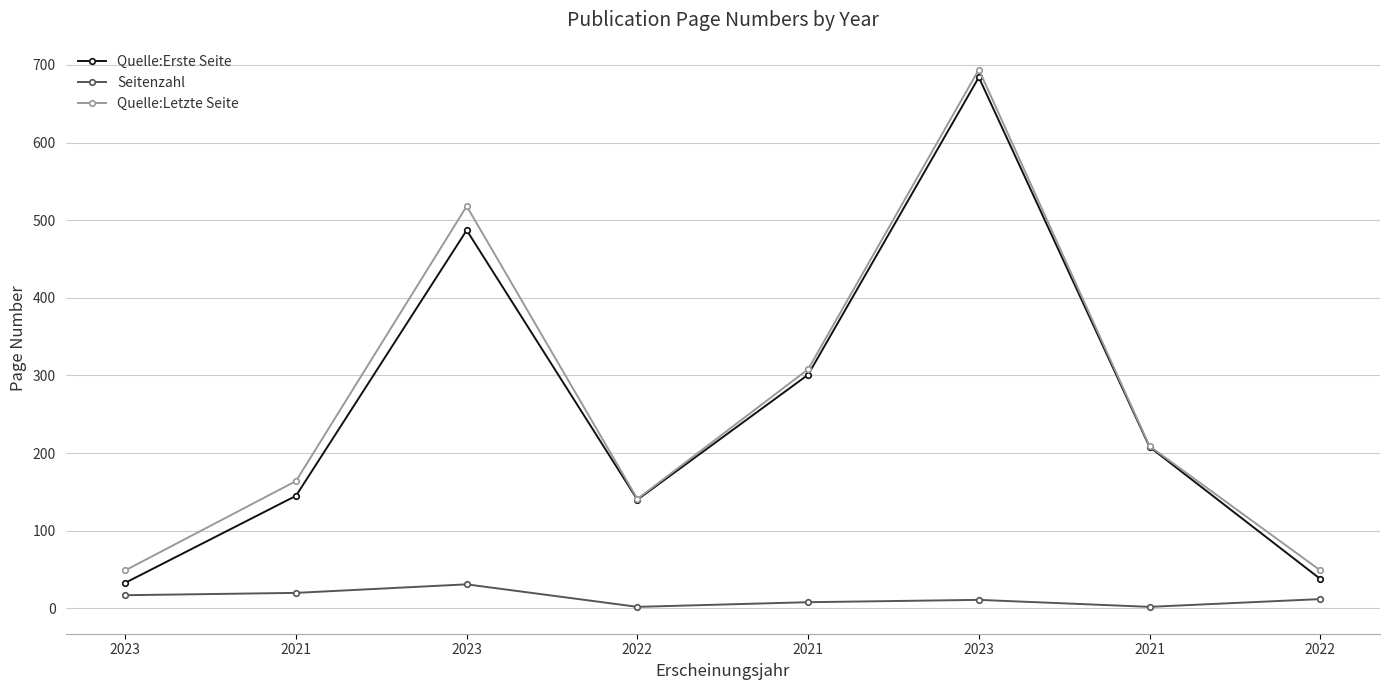

What is the approximate value of Quelle:Erste Seite at 2022, to the nearest 10?

140